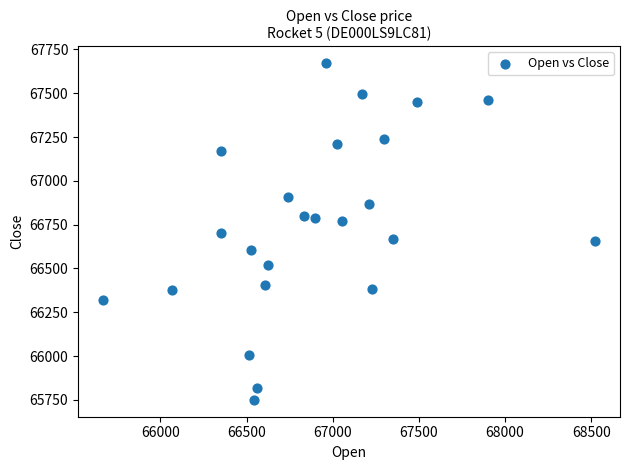

What is the range of X values (max minus min)?

2859